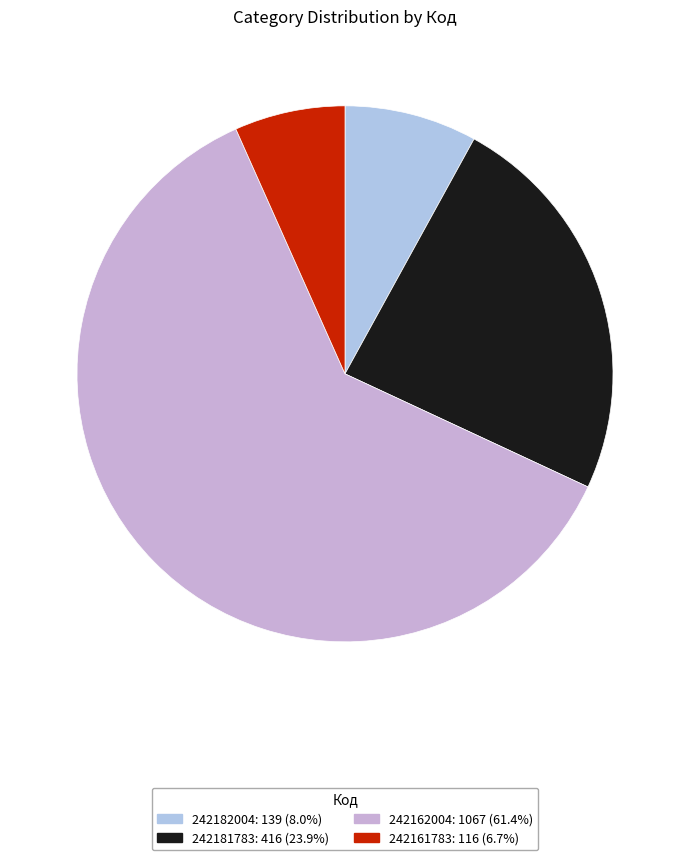

How many segments does this pie chart have?

4